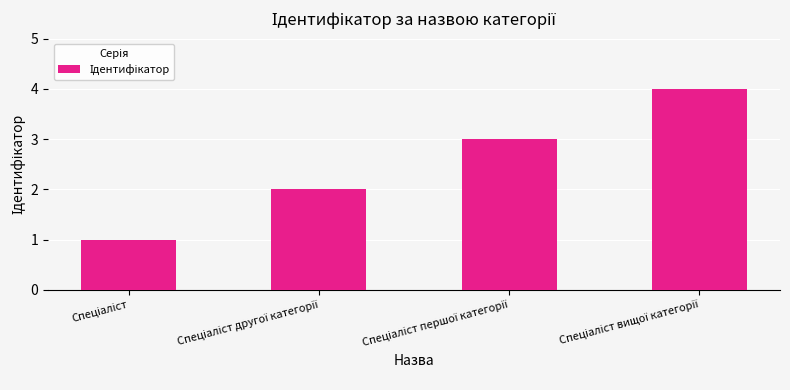

What is the maximum value shown in the chart?

4